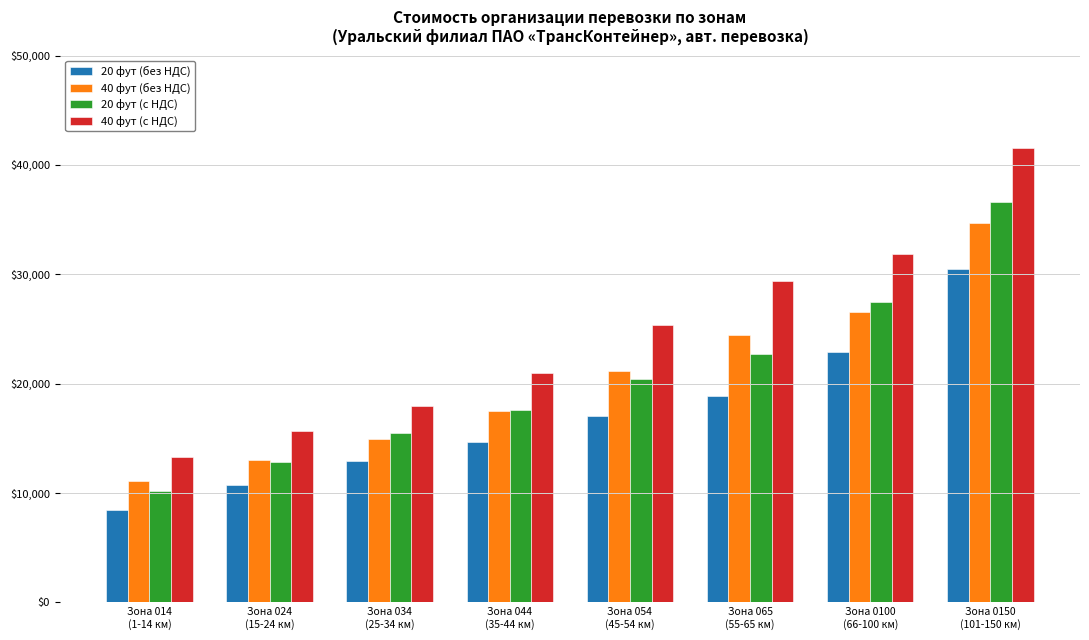

At how many categories does at least one series exceed 28856?

3